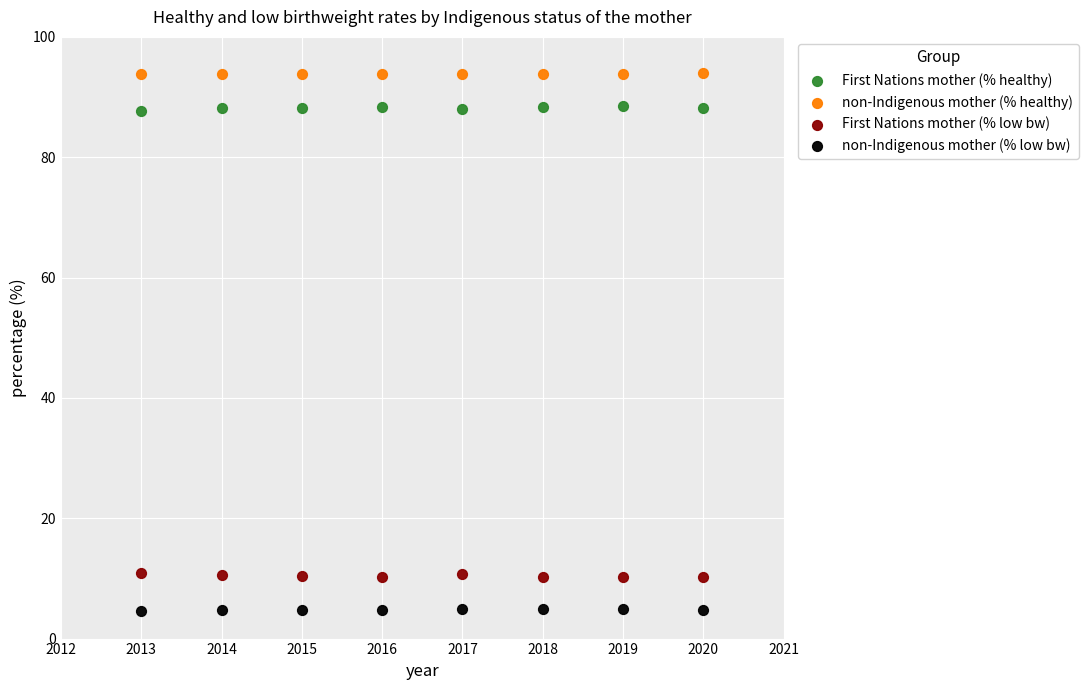

Which series contains the lowest Y value?

non-Indigenous mother (% low bw)